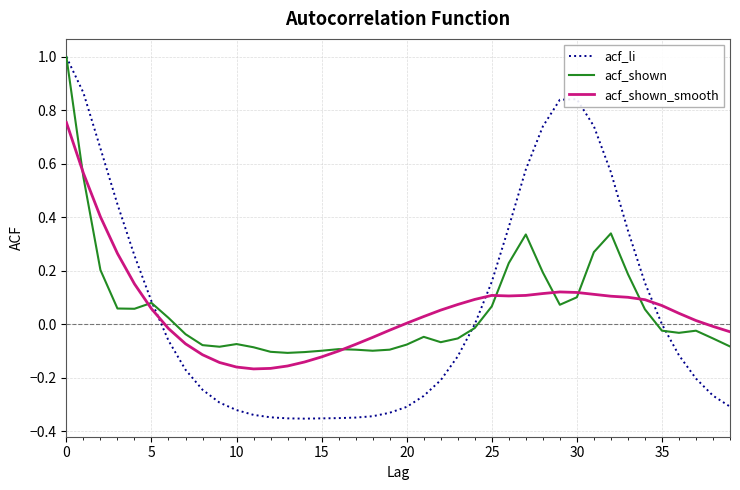

Which series has the largest range (max minus min)?

acf_li